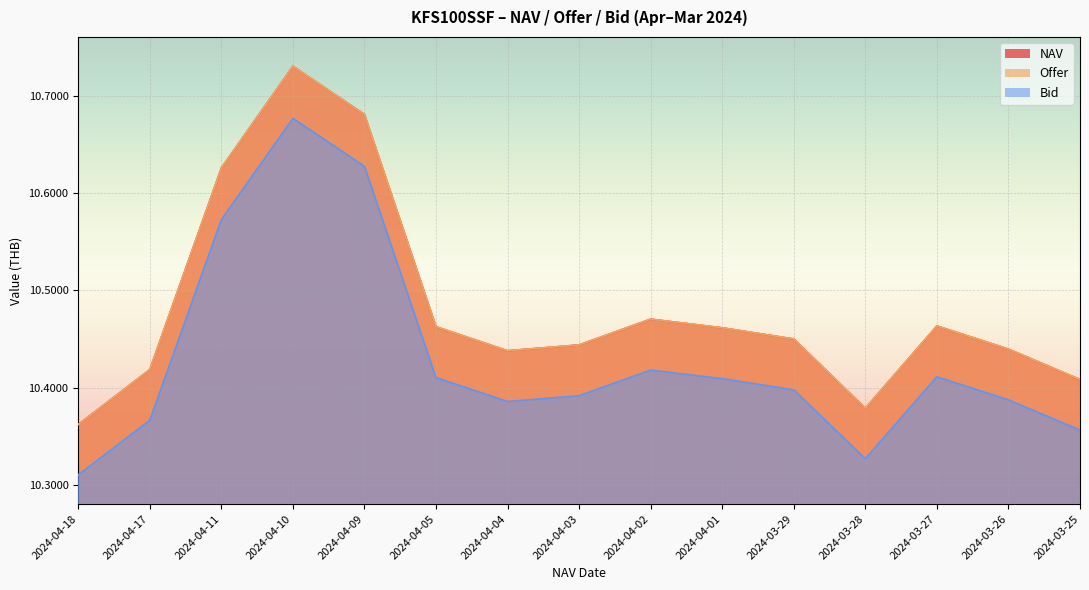

What are all the series names shown in the legend?

NAV, Offer, Bid